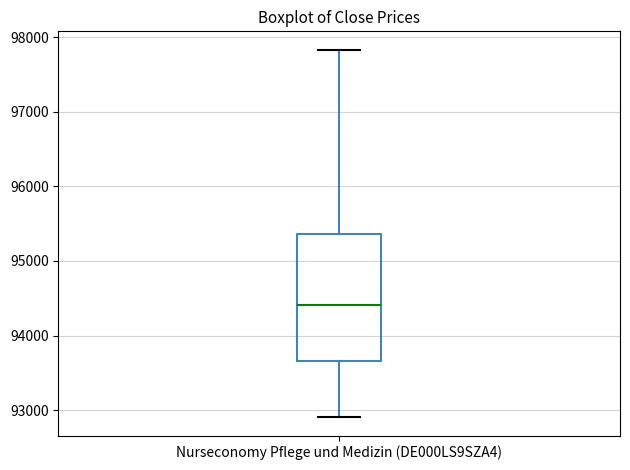

Read this box plot against the y-axis: the position of the median line, the range covered by the box, and the ends of both whiskers. The values are not printed on the chart, so give them approximately, as read against the axis.

median 94400, box 93700 to 95400, whiskers 92900 to 97800